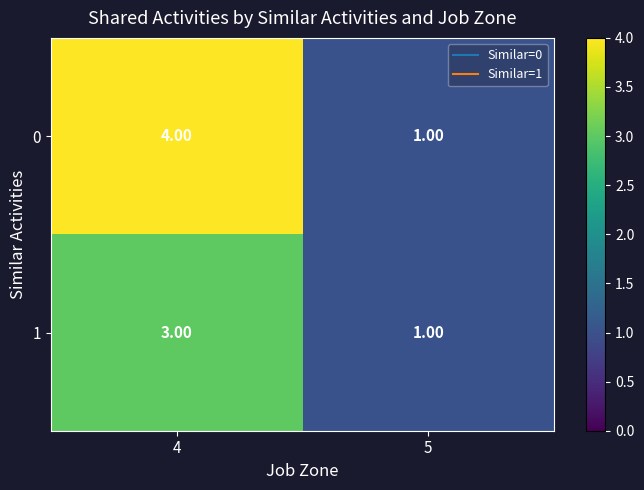

Rank the series by their maximum value, from highest to lowest.

0, 1